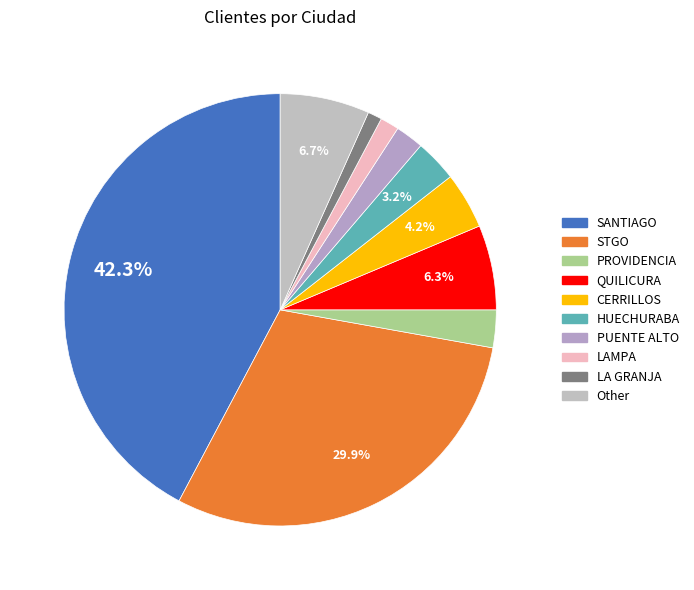

Count the number of slices in the pie.

10